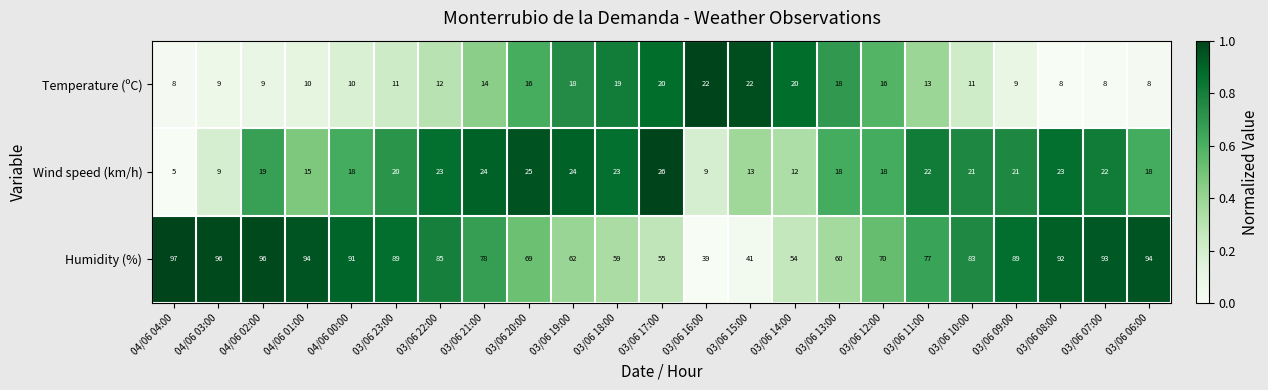

How many data points does each series have?

23